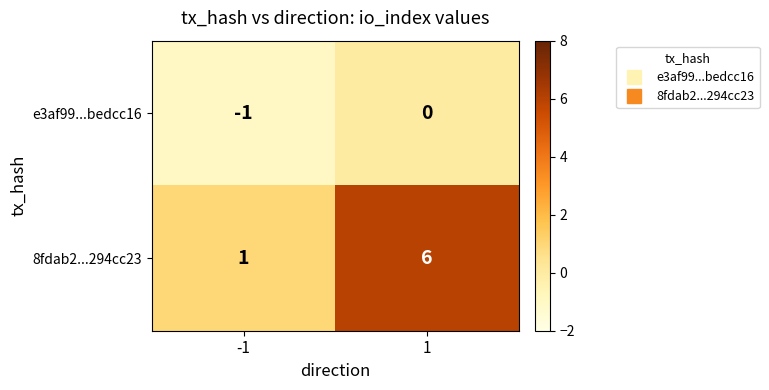

Rank the series at 1 from highest to lowest value.

8fdab2...294cc23, e3af99...bedcc16